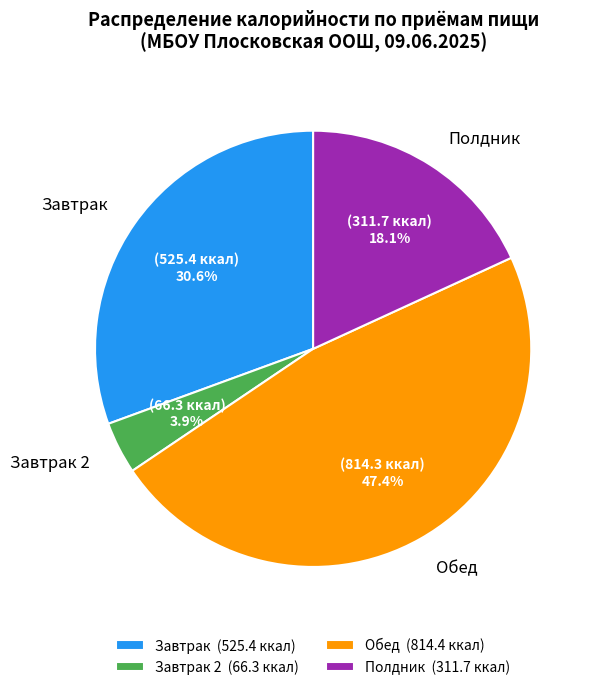

Does Полдник (311.7 ккал) account for over 50% of the chart?

No